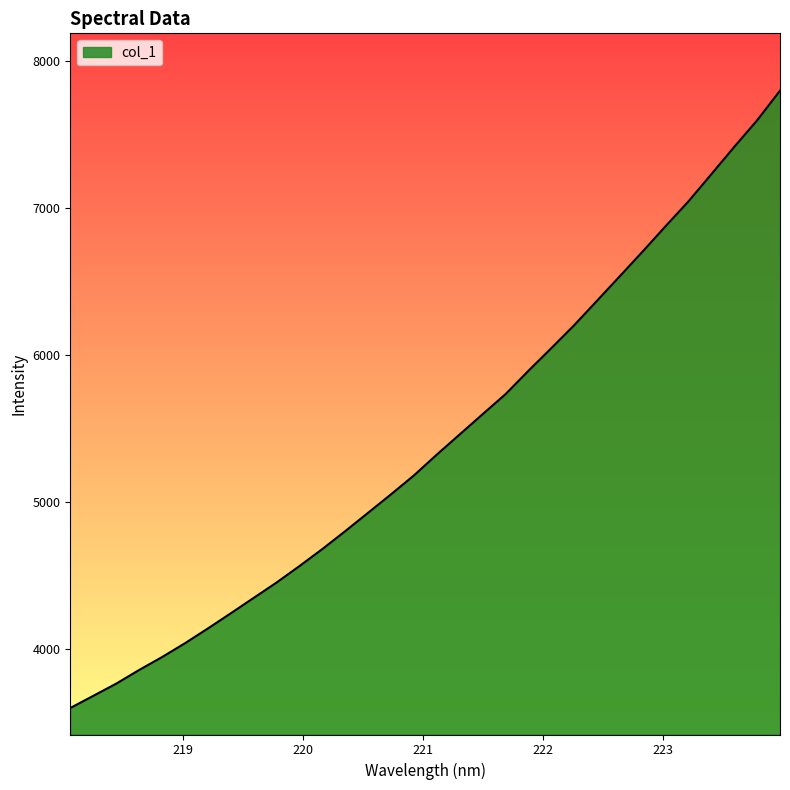

Does the chart display data point markers on the line(s)?

No